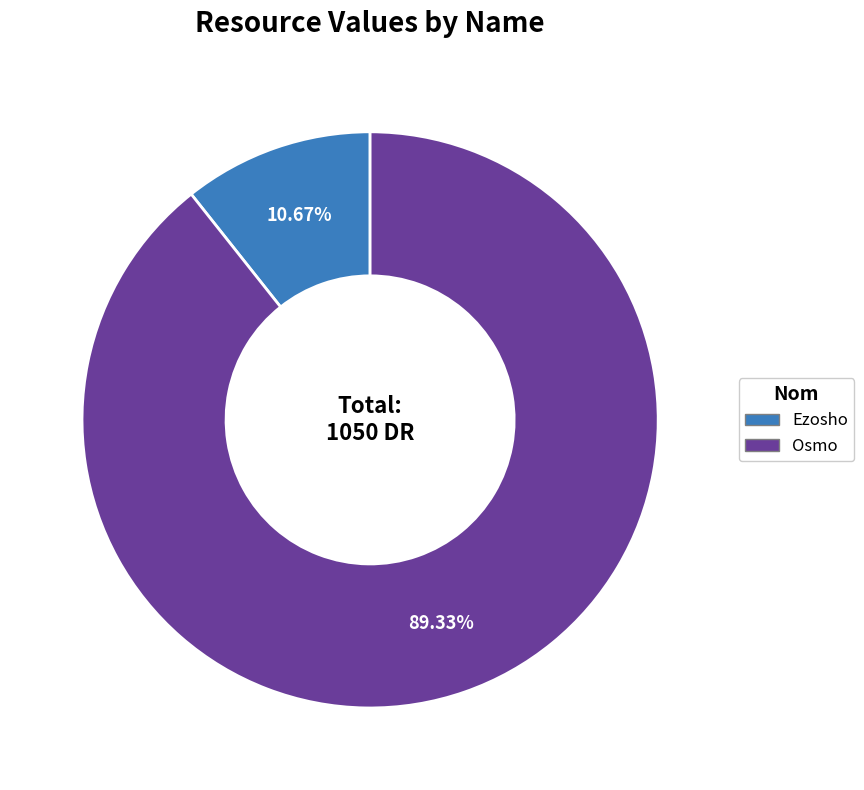

True or false: Osmo accounts for 89% of the total.

True